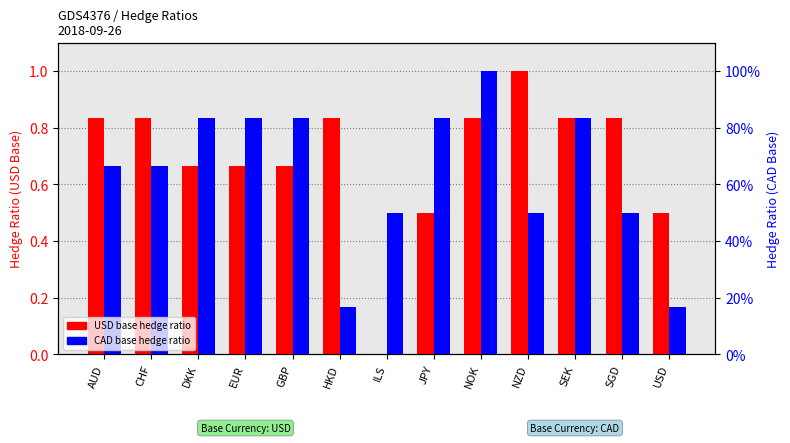

List the series in order of their peak value, highest first.

USD base hedge ratio, CAD base hedge ratio